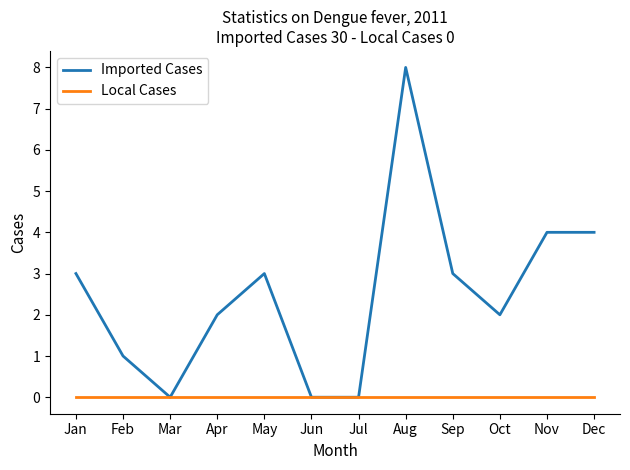

What is the highest value of the Imported Cases series?

8